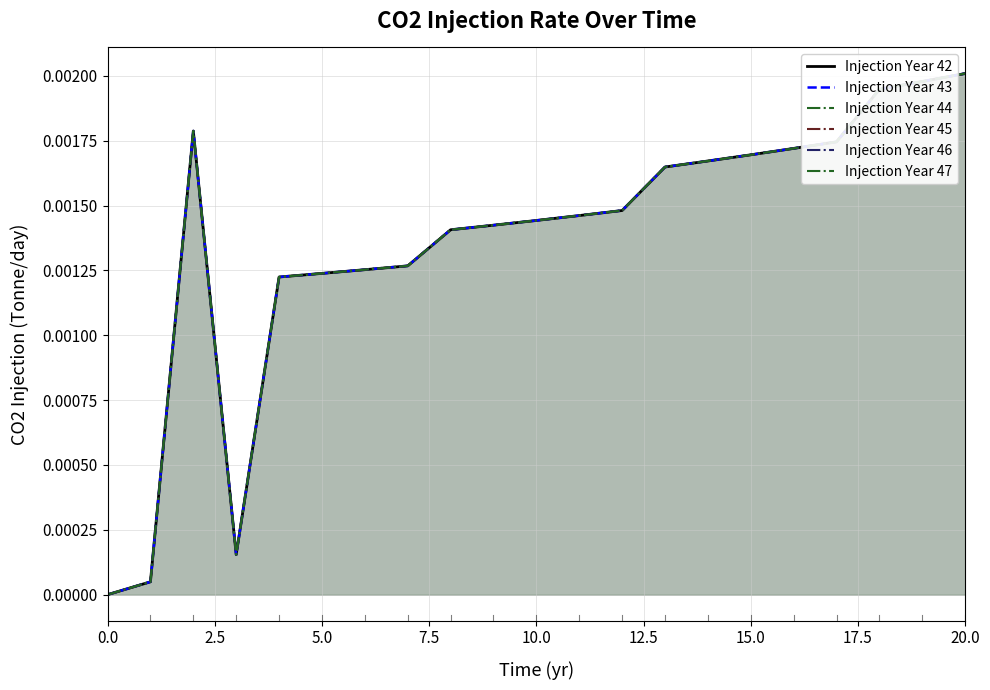

Does the chart have visible grid lines?

Yes